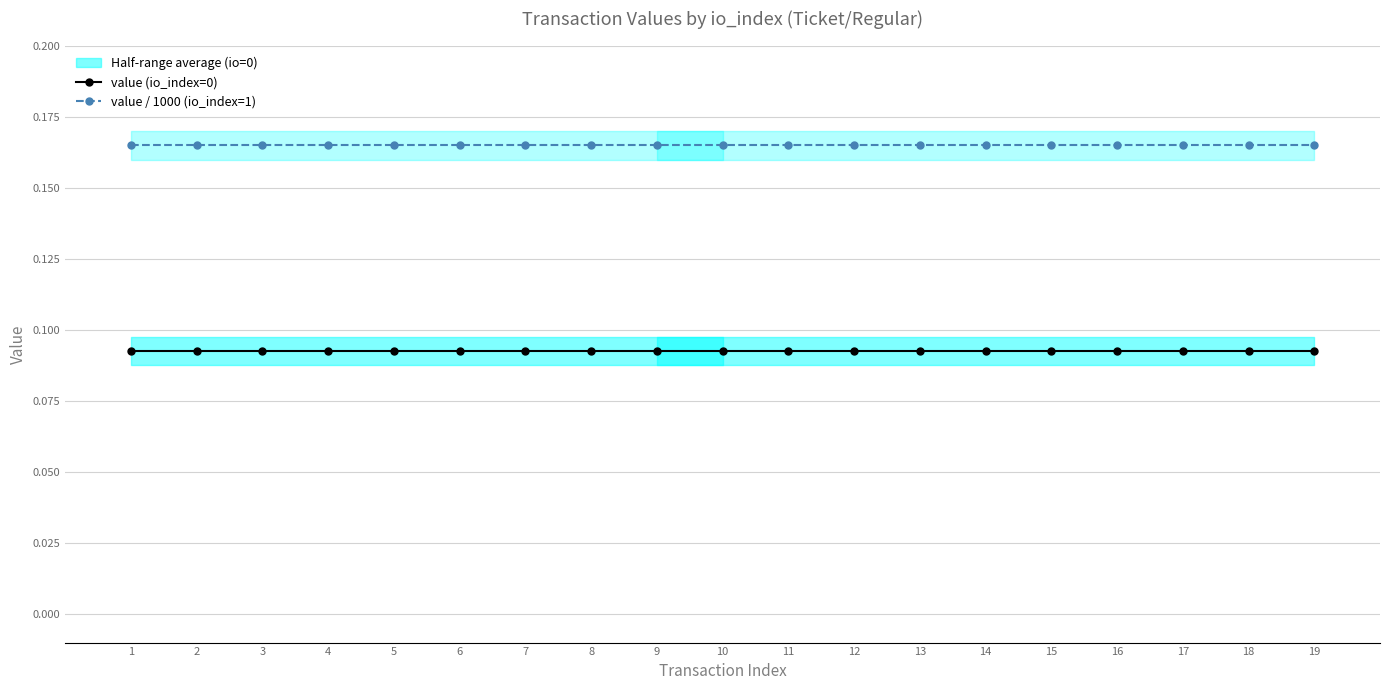

Between 10 and 19, which is larger?

10